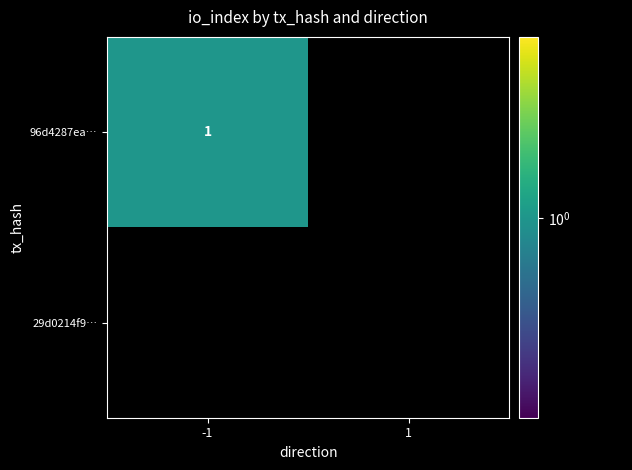

Is it true that 29d0214f92fee37473cb4beb9eddf07c4c090f8 equals 0 at -1?

True